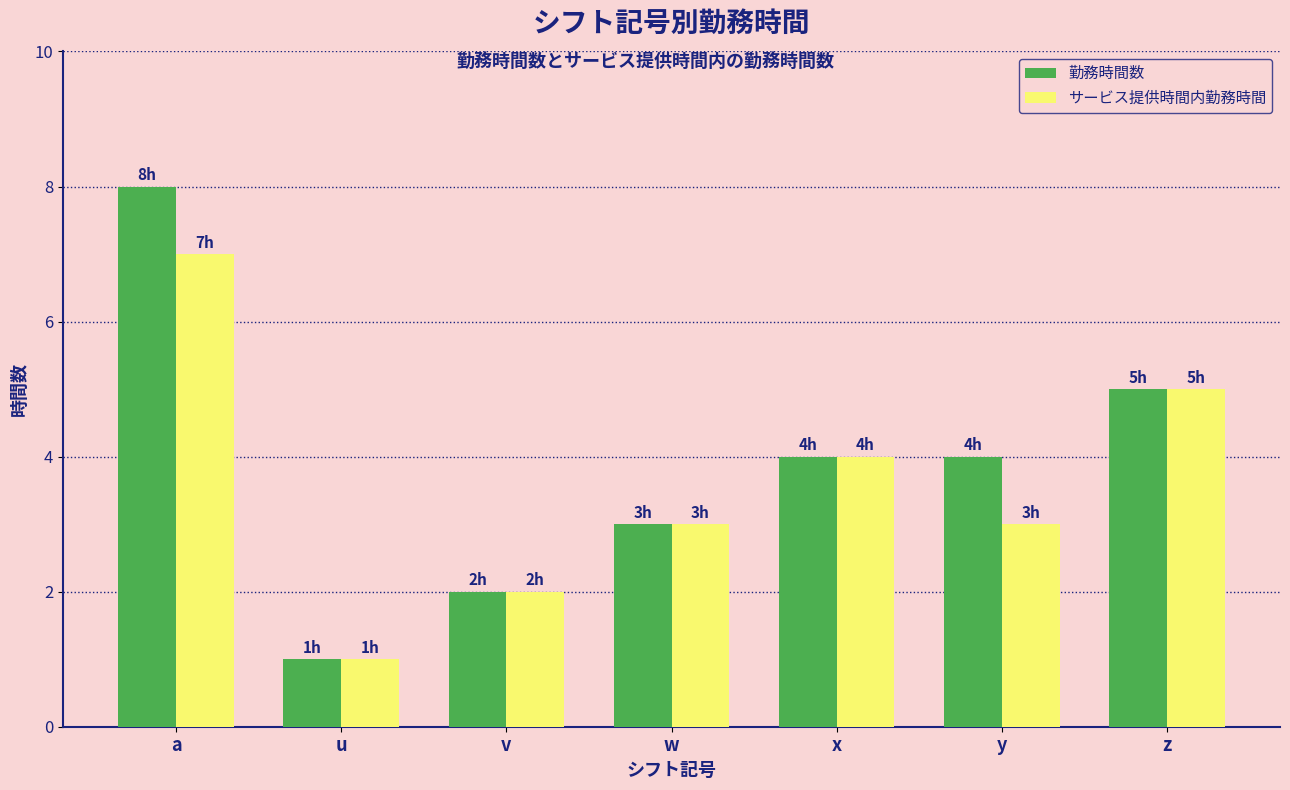

How many bars are there in total?

14